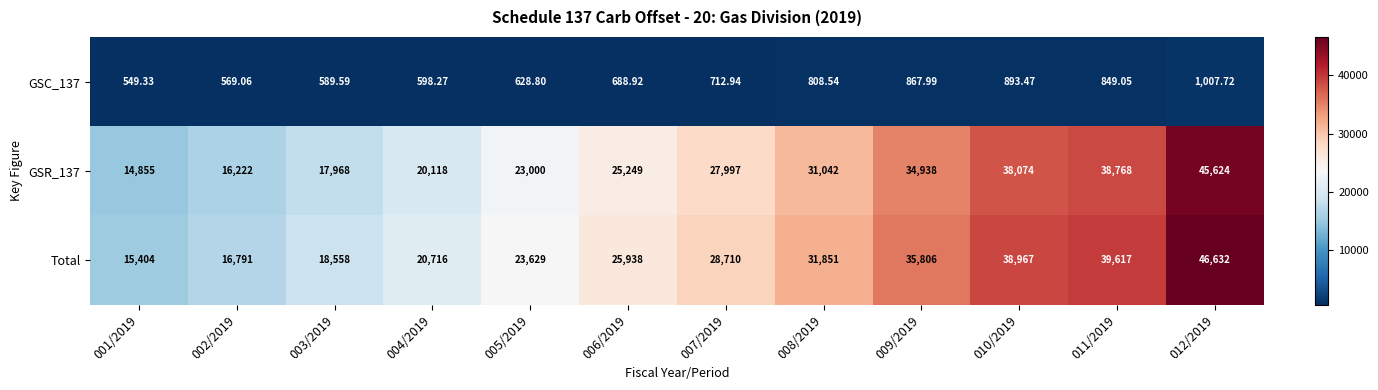

Which series has the largest total across all categories?

Total